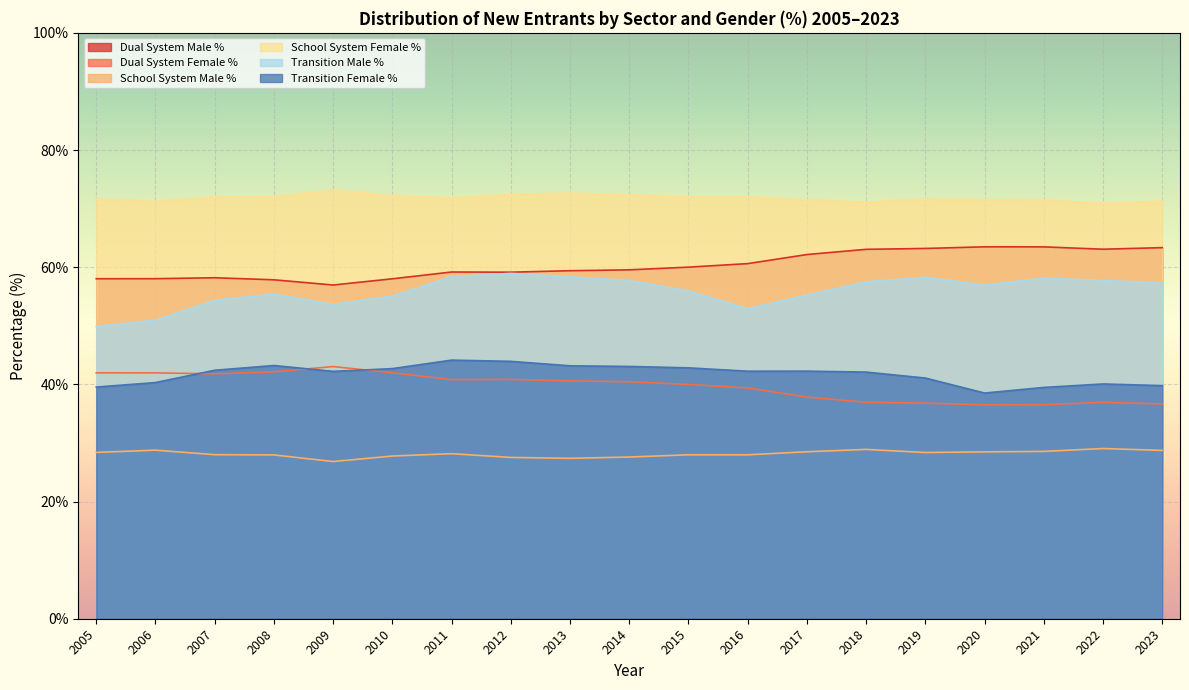

What are all the series names shown in the legend?

Dual System Male %, Dual System Female %, School System Male %, School System Female %, Transition Male %, Transition Female %